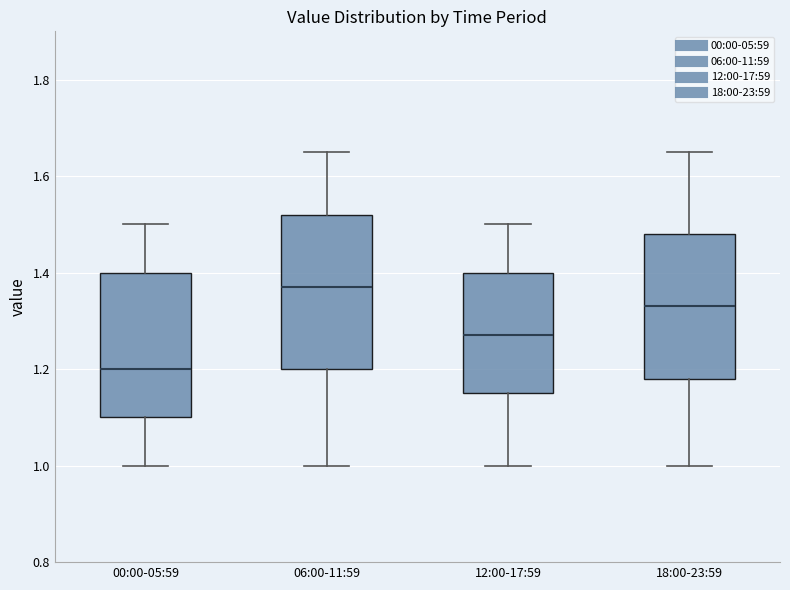

Where is the upper edge of the box for 06:00-11:59 on the y-axis? The values are not printed on the chart, so give them approximately, as read against the axis.

1.52